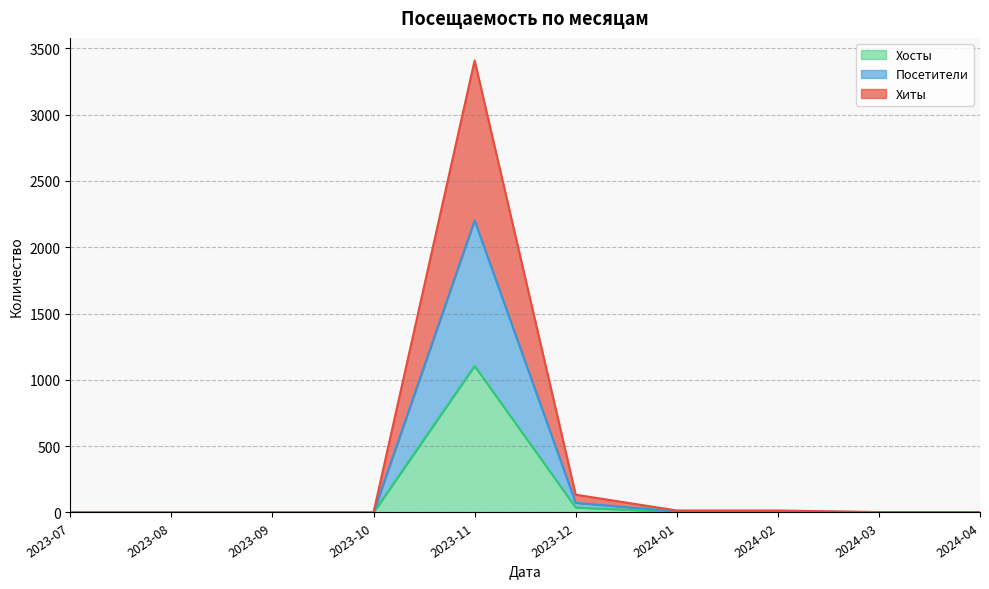

How many positive values does the Хиты series have?

6